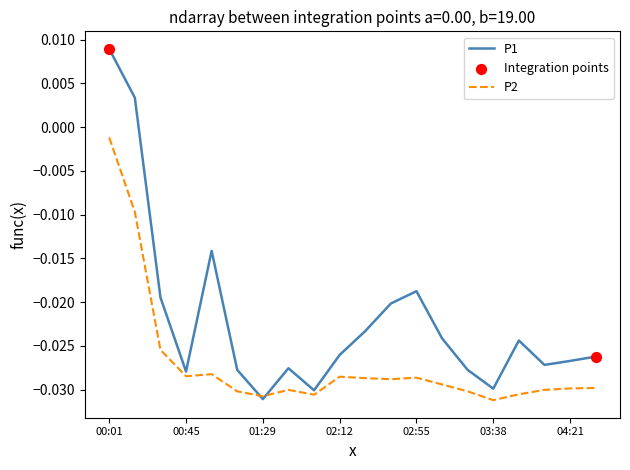

Which series has the largest range (max minus min)?

P1